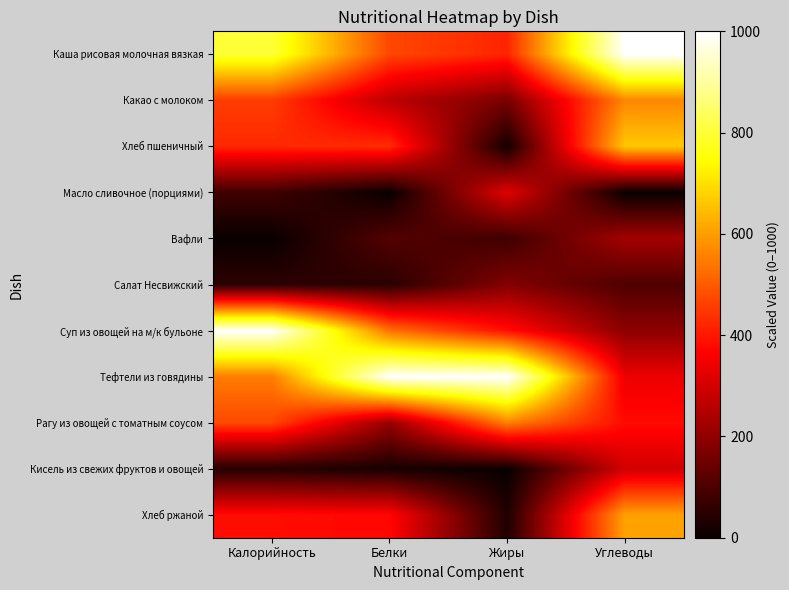

Reading left to right, what are all the values shown in this chart?

Каша рисовая молочная вязкая: Калорийность=797.6	Белки=471.4	Жиры=418.6	Углеводы=1000.0
Какао с молоком: Калорийность=457.2	Белки=266.1	Жиры=168.3	Углеводы=567.0
Хлеб пшеничный: Калорийность=425.0	Белки=432.4	Жиры=13.6	Углеводы=664.4
Масло сливочное (порциями): Калорийность=81.0	Белки=0.0	Жиры=320.7	Углеводы=0.0
Вафли: Калорийность=0.0	Белки=112.1	Жиры=79.6	Углеводы=229.9
Салат Несвижский: Калорийность=52.0	Белки=49.2	Жиры=182.0	Углеводы=103.7
Суп из овощей на м/к бульоне: Калорийность=1000.0	Белки=535.1	Жиры=387.6	Углеводы=195.8
Тефтели из говядины: Калорийность=550.6	Белки=1000.0	Жиры=1000.0	Углеводы=340.2
Рагу из овощей с томатным соусом: Калорийность=473.3	Белки=209.7	Жиры=557.3	Углеводы=380.7
Кисель из свежих фруктов и овощей: Калорийность=43.2	Белки=21.7	Жиры=0.0	Углеводы=299.5
Хлеб ржаной: Калорийность=383.6	Белки=374.5	Жиры=34.6	Углеводы=605.7